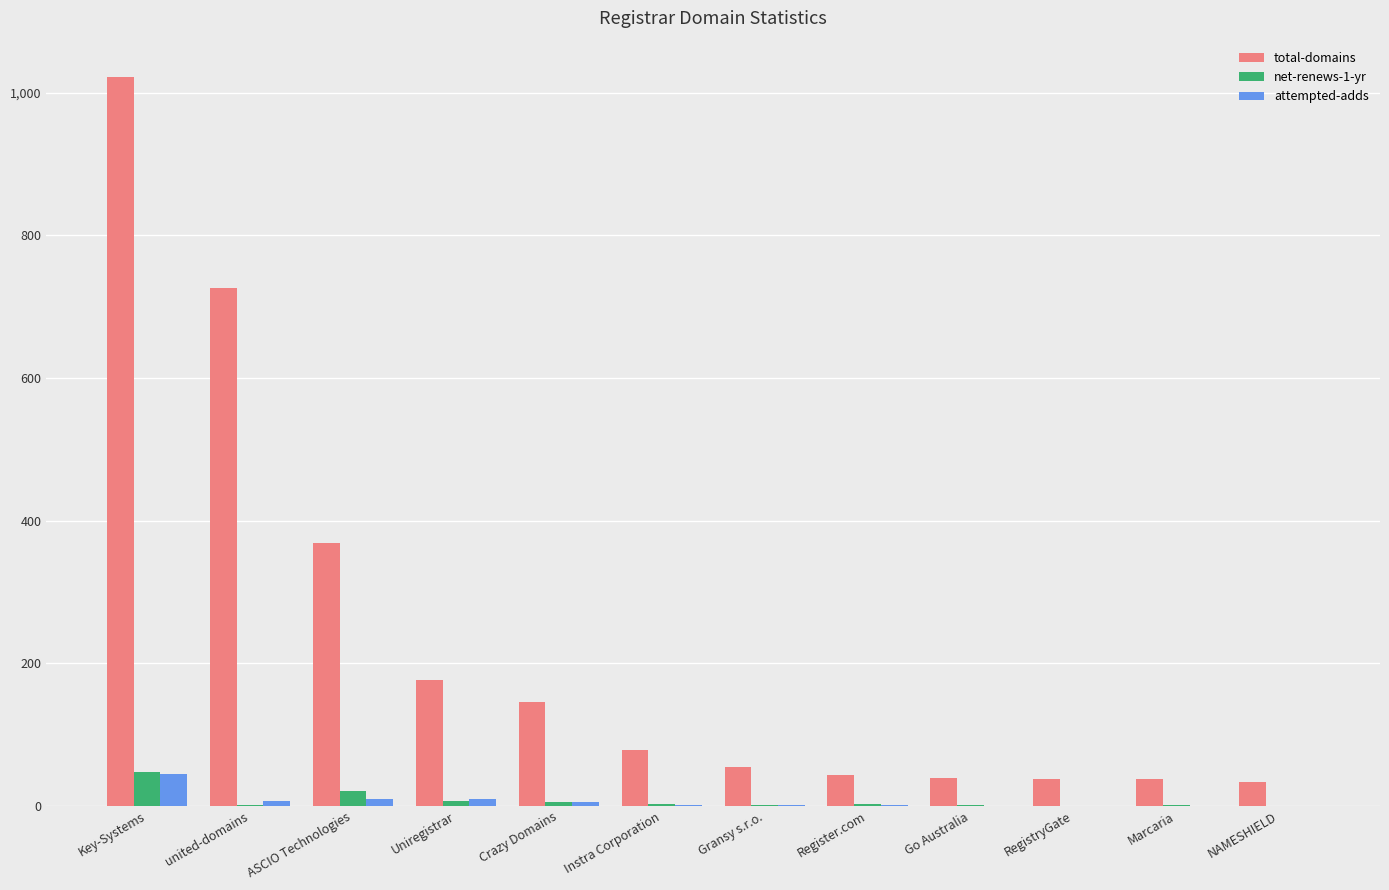

Between Crazy Domains and Go Australia, which series saw the biggest shift?

total-domains